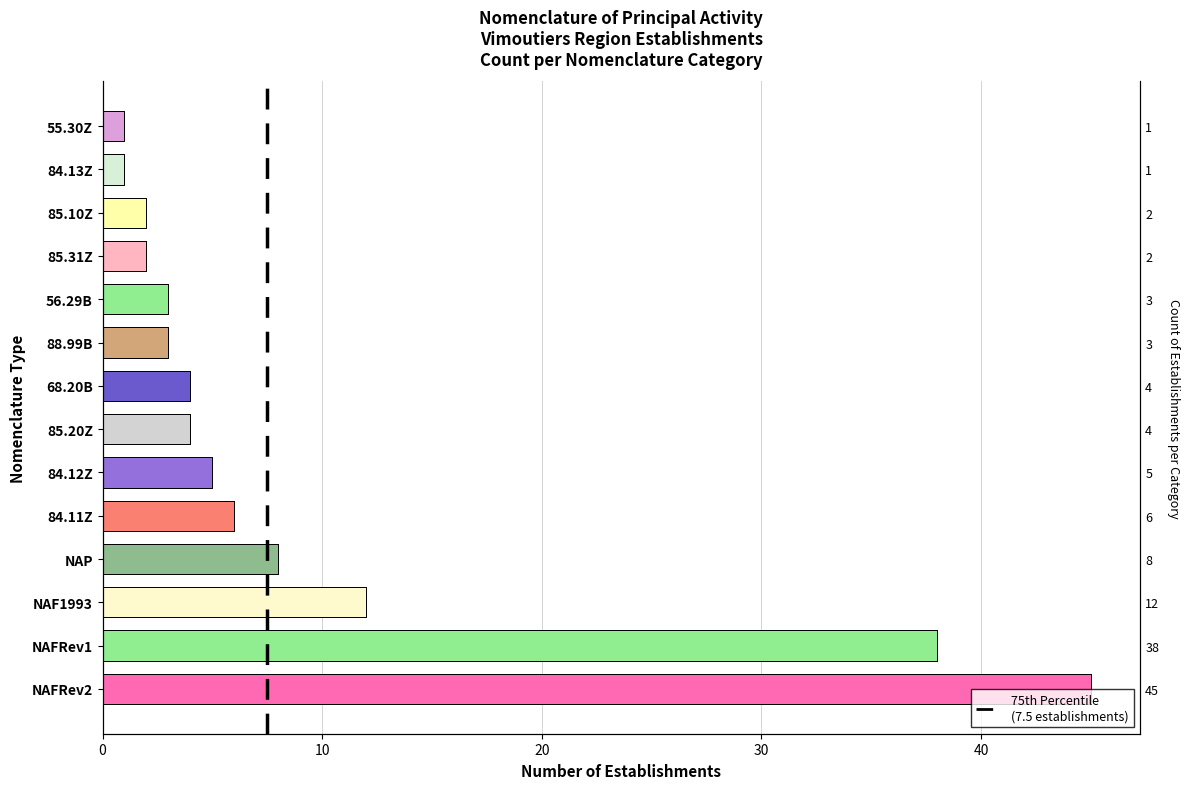

What is the smallest value displayed?

1